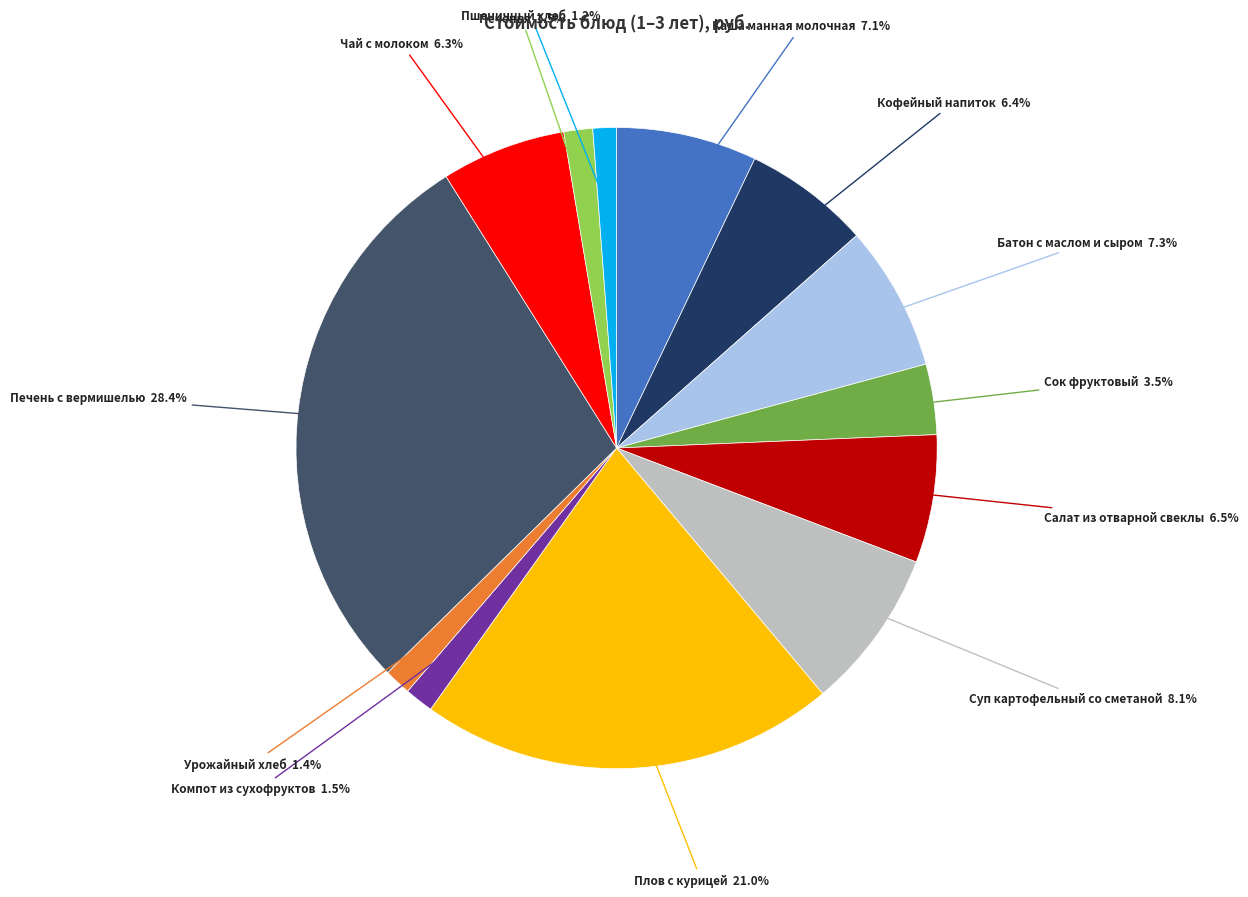

Count the number of slices in the pie.

13